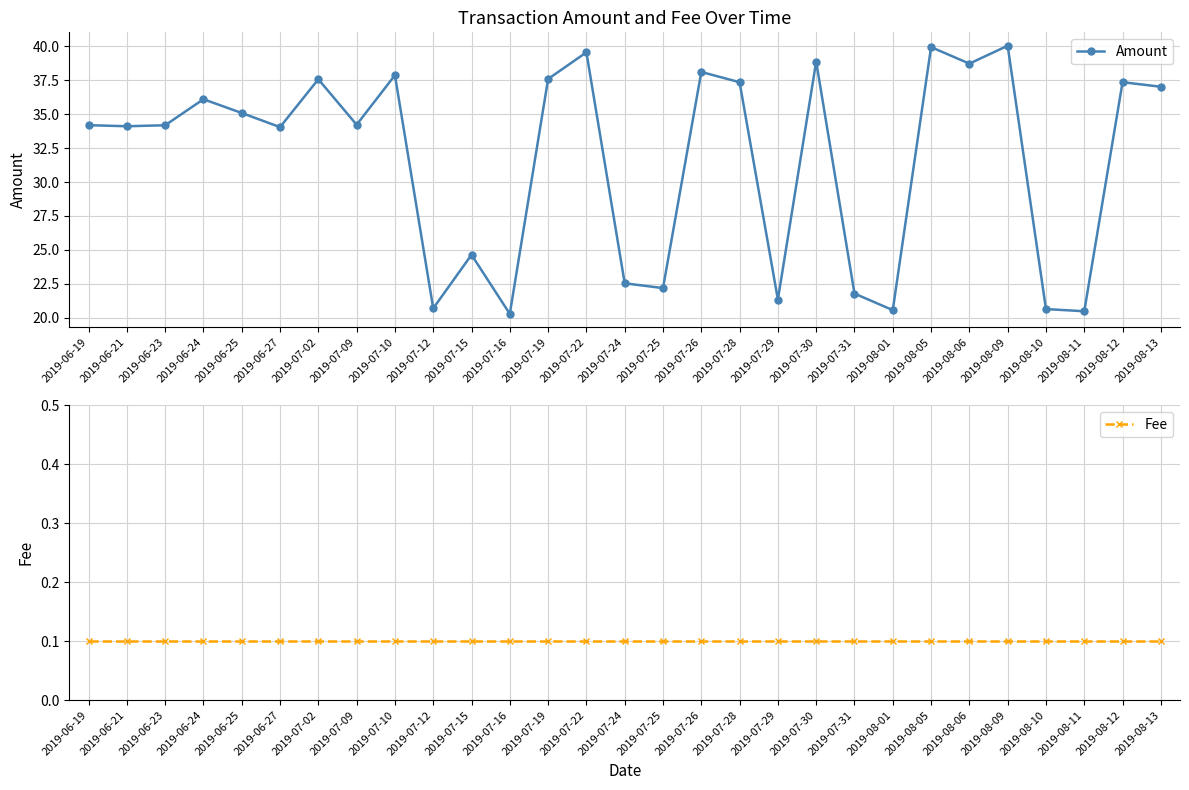

Is the value of Amount at 2019-07-16 greater than the value of Fee at 2019-07-25?

Yes